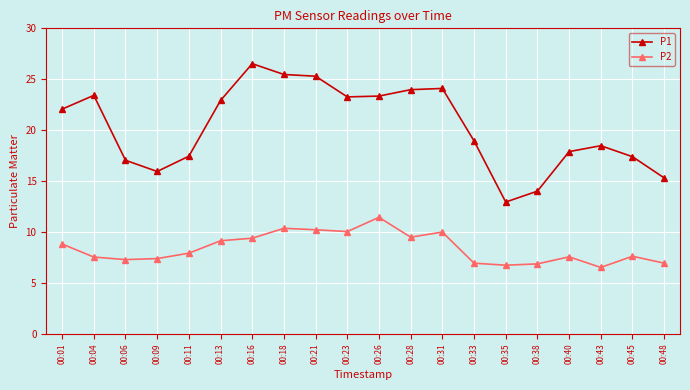

What is the maximum value for P1?

26.5